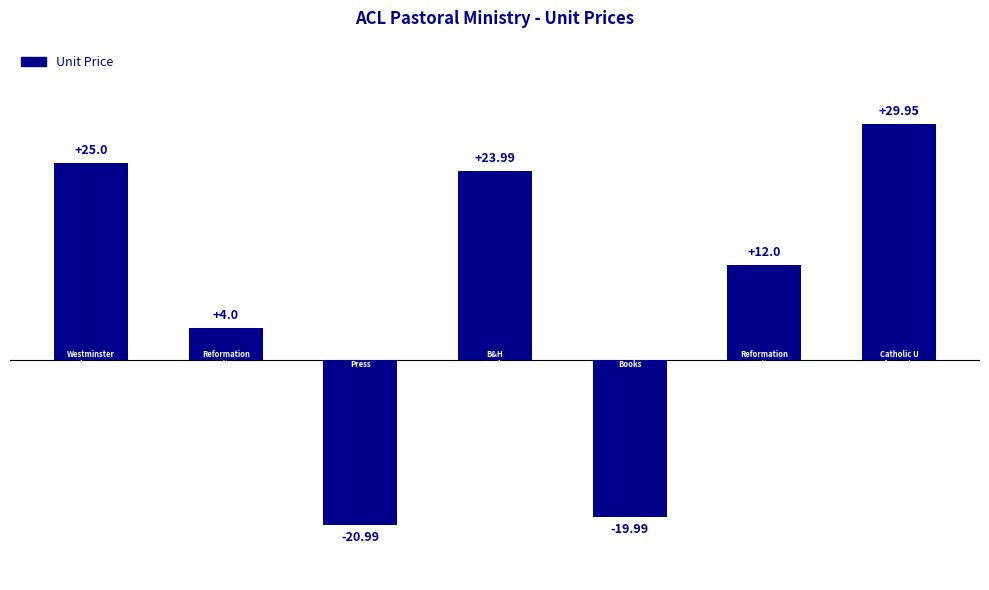

What is the difference between the maximum and minimum values?

50.9